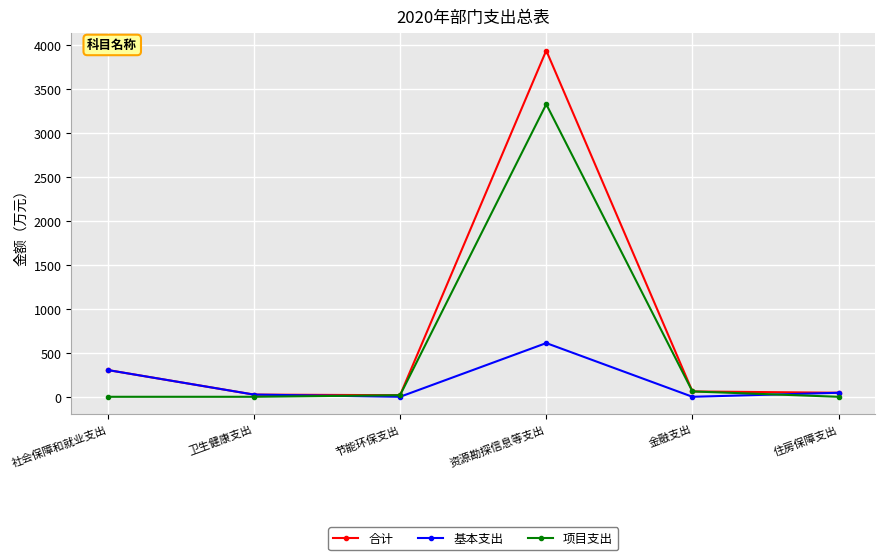

Is the value of 项目支出 at 卫生健康支出 greater than the value of 基本支出 at 社会保障和就业支出?

No